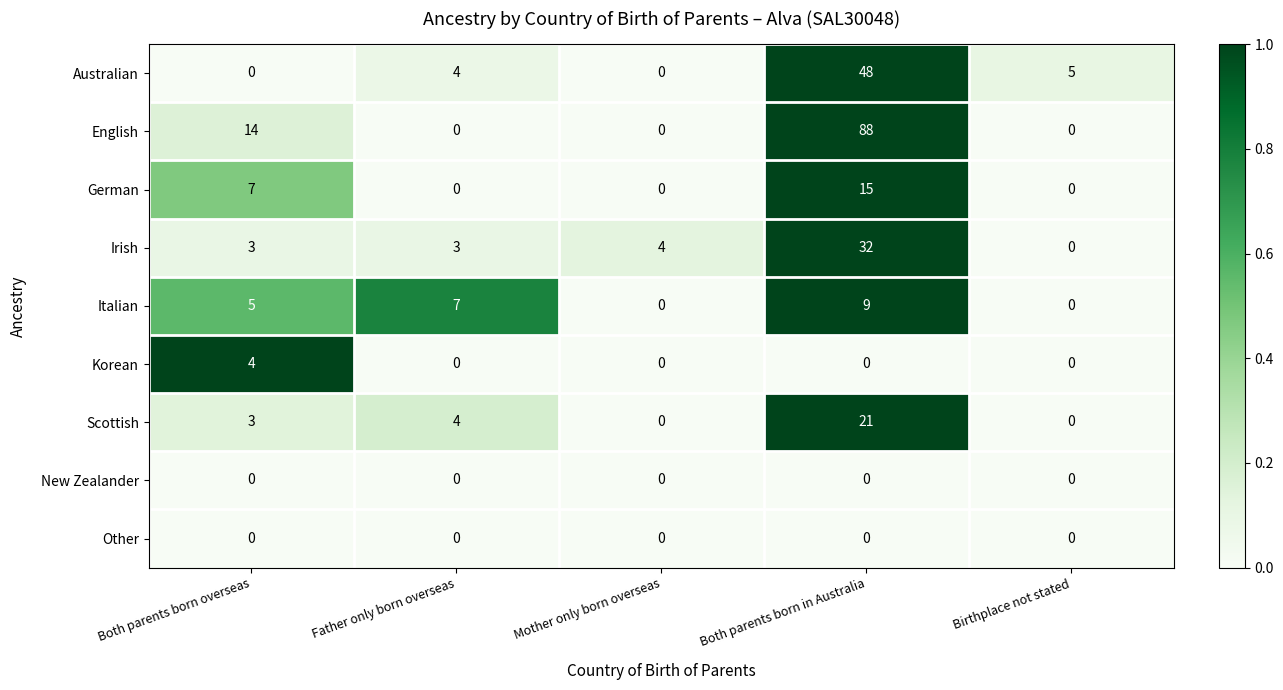

What is the difference between the second highest and minimum values in the German series?

7